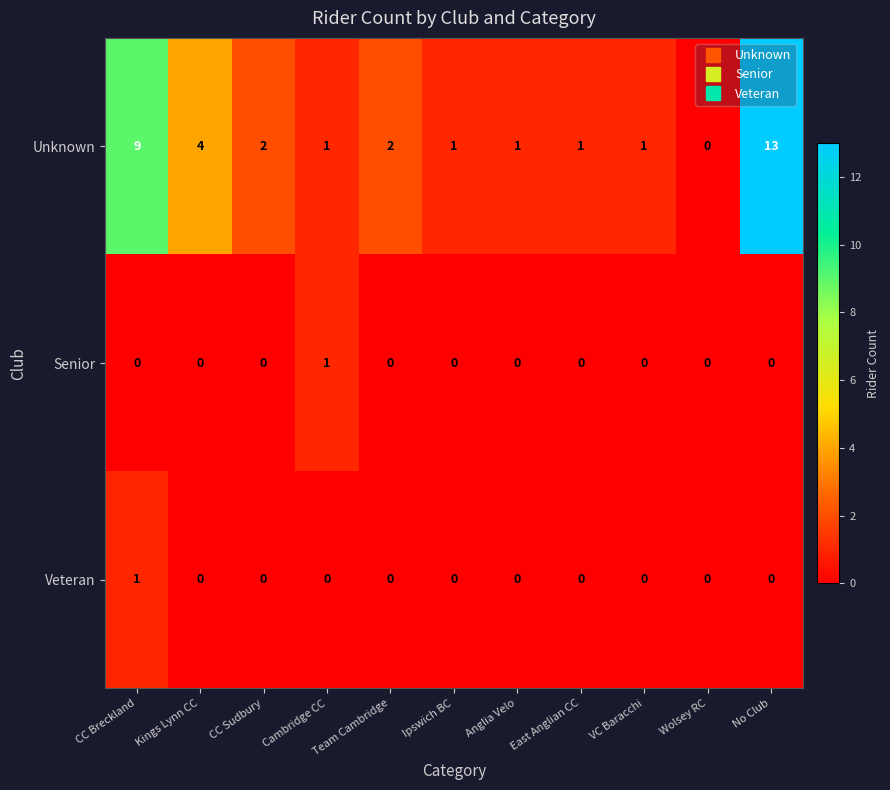

How many Senior values are between 0 and 1?

11